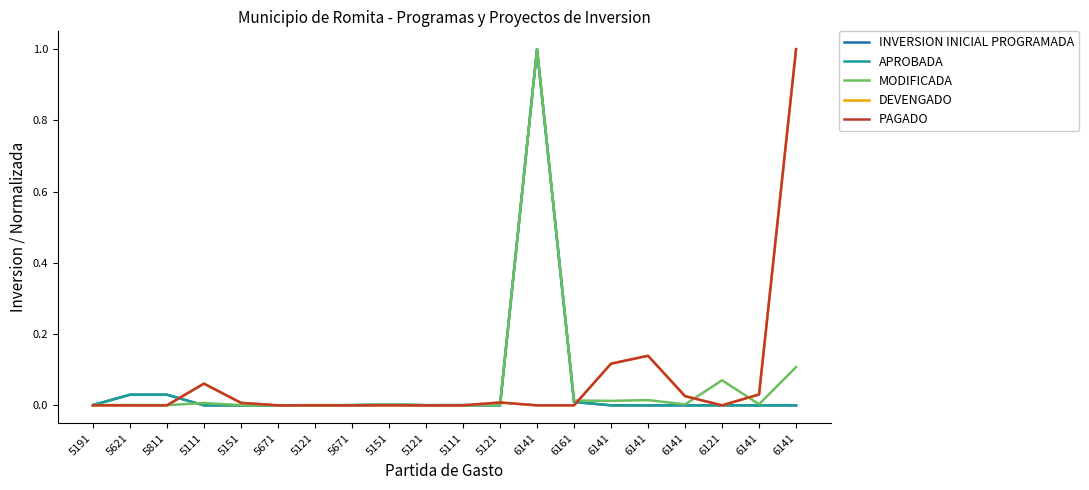

What is the label of the 1st point from the left?

5191